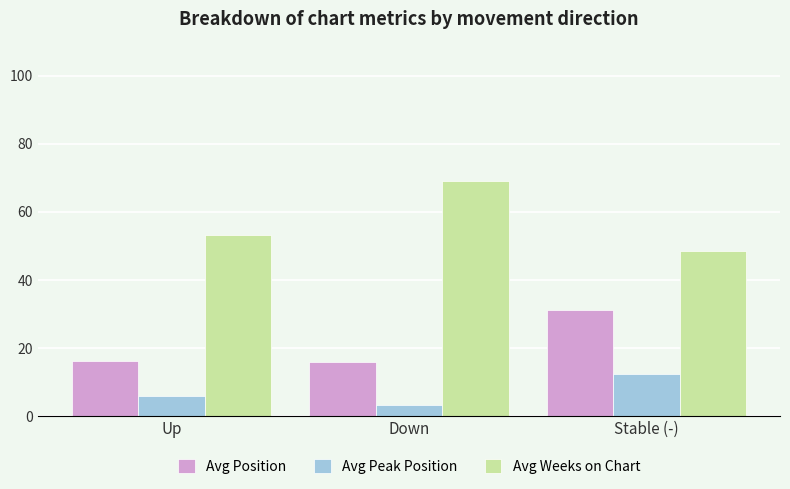

What is the lowest value of the Avg Weeks on Chart series?

48.4